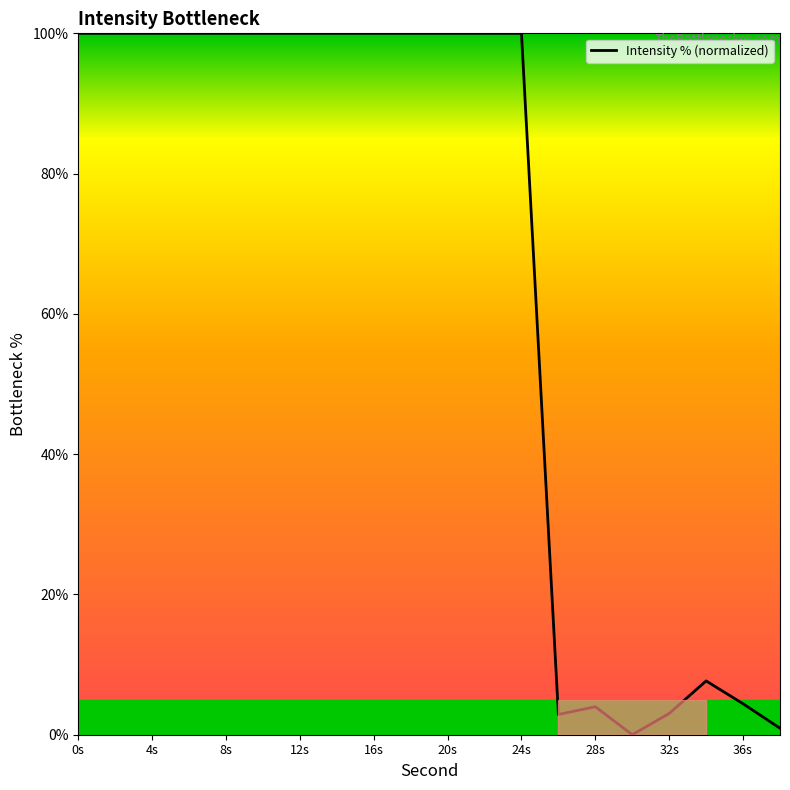

What is the greatest value displayed?

100.0